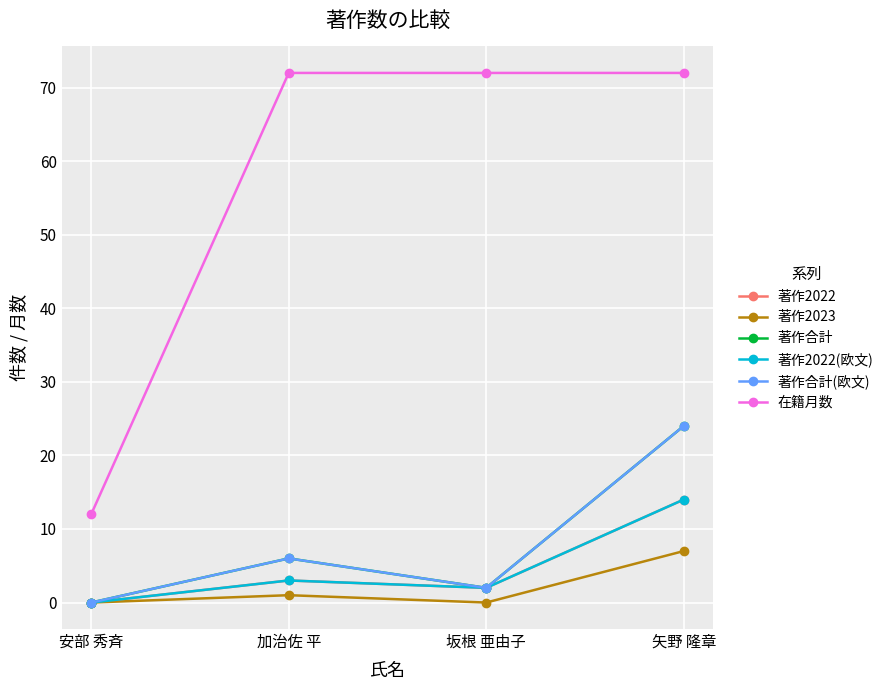

Reading left to right, transcribe all the data shown in this chart.

著作2022: 0	3	2	14
著作2023: 0	1	0	7
著作合計: 0	6	2	24
著作2022(欧文): 0	3	2	14
著作合計(欧文): 0	6	2	24
在籍月数: 12	72	72	72